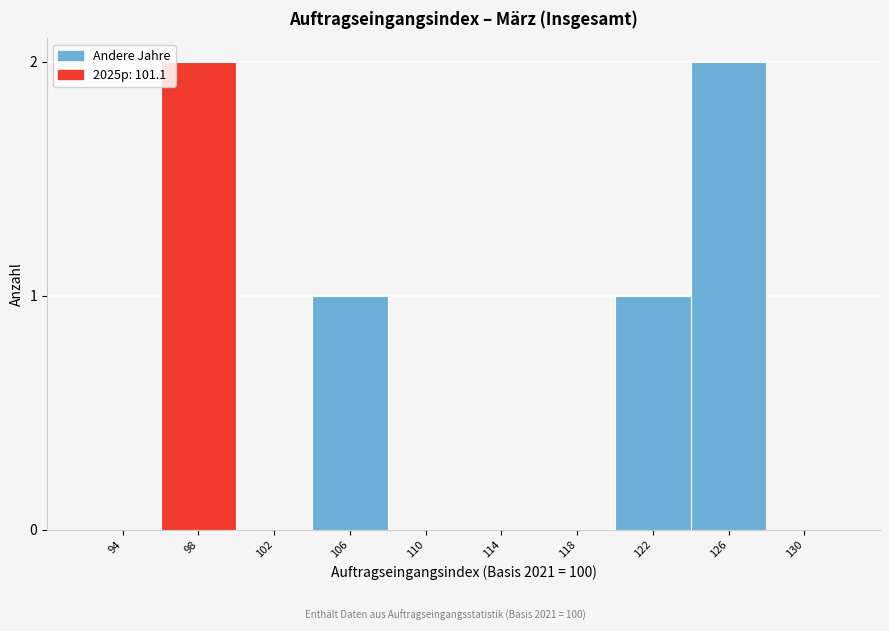

Reading left to right, transcribe all the data shown in this chart.

94=0	98=2	102=0	106=1	110=0	114=0	118=0	122=1	126=2	130=0